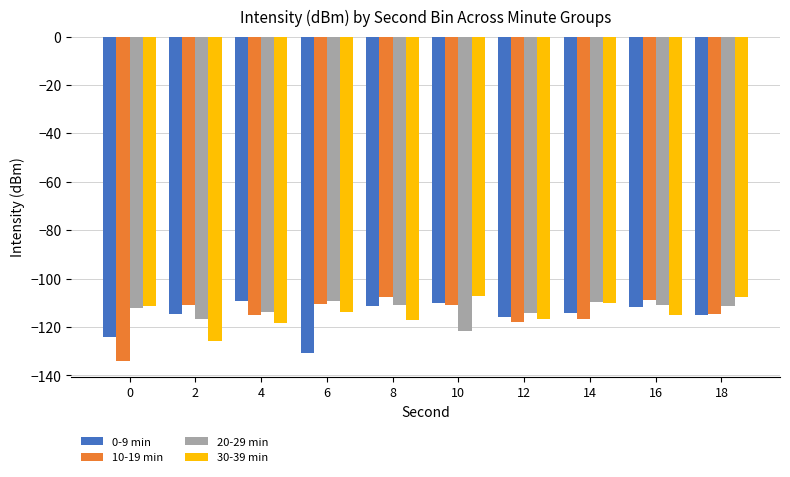

What are all the series names shown in the legend?

0-9 min, 10-19 min, 20-29 min, 30-39 min